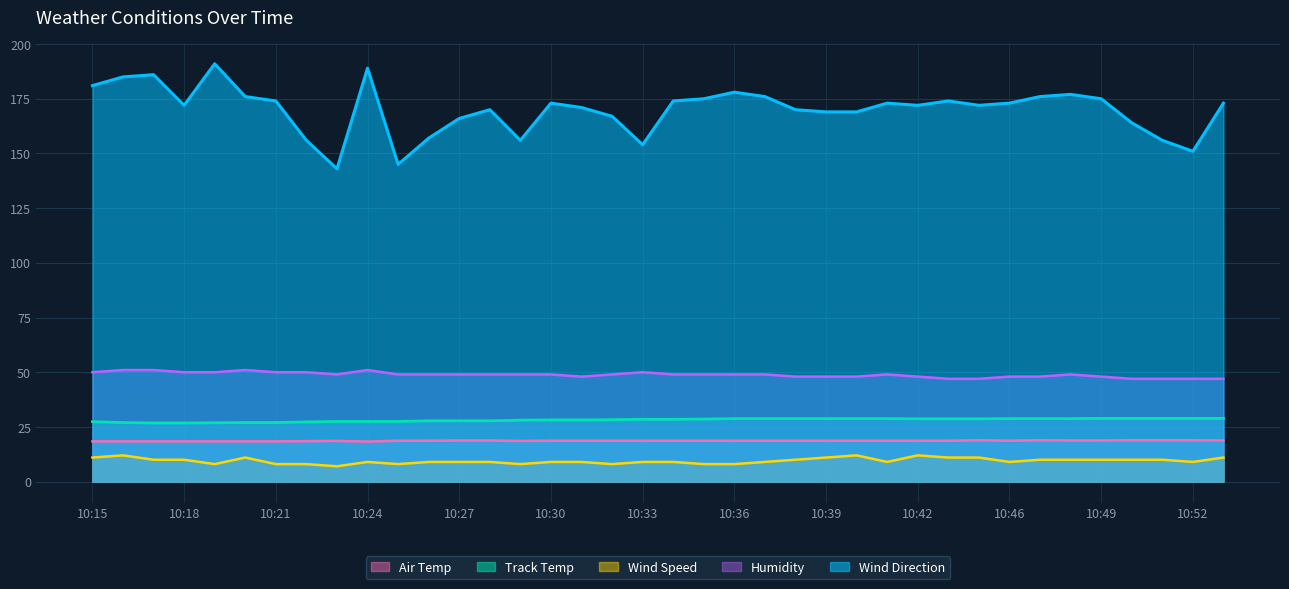

True or false: Track Temp and Humidity intersect in this chart.

False